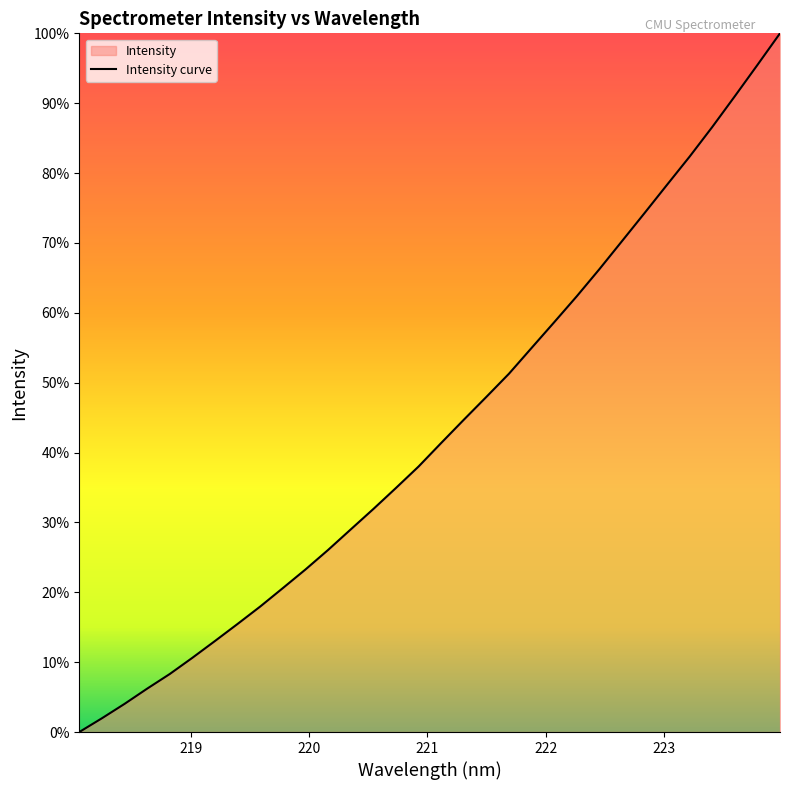

What is the greatest value displayed?

100.0